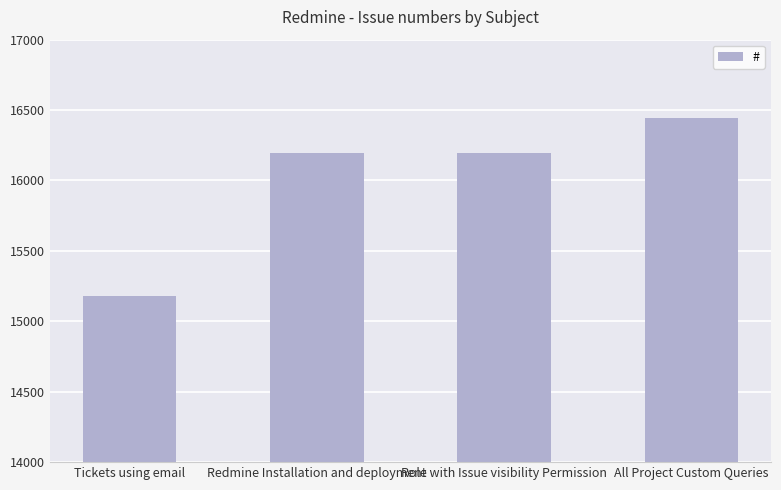

The chart shows a value of 25371 at Tickets using email. True or false?

False